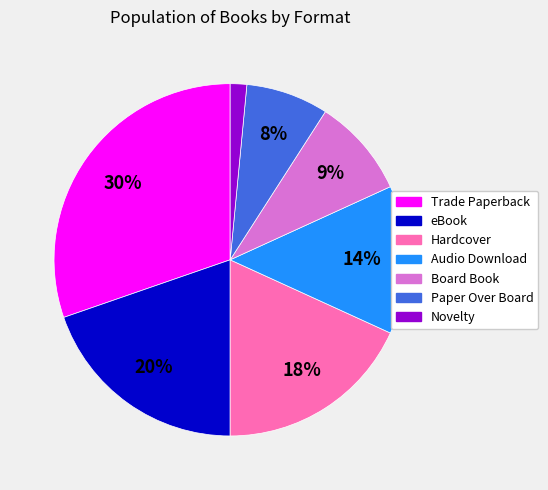

Combined, do eBook and Audio Download account for over 50%?

No